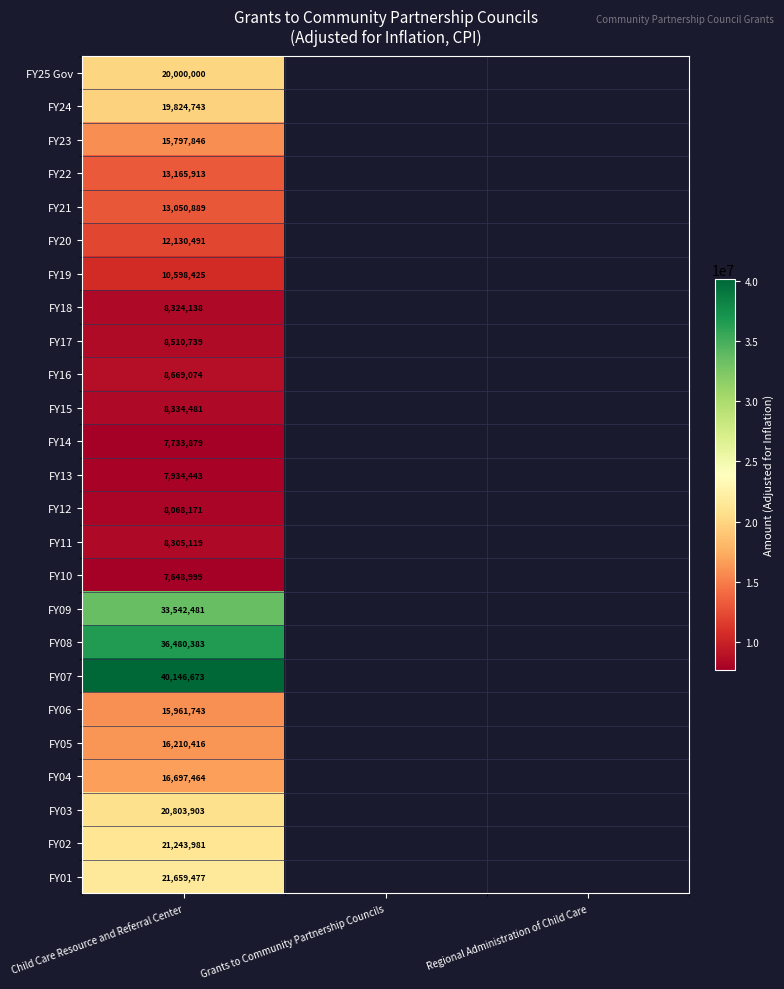

The FY09 series shows 33542481 at Child Care Resource and Referral Center. True or false?

True